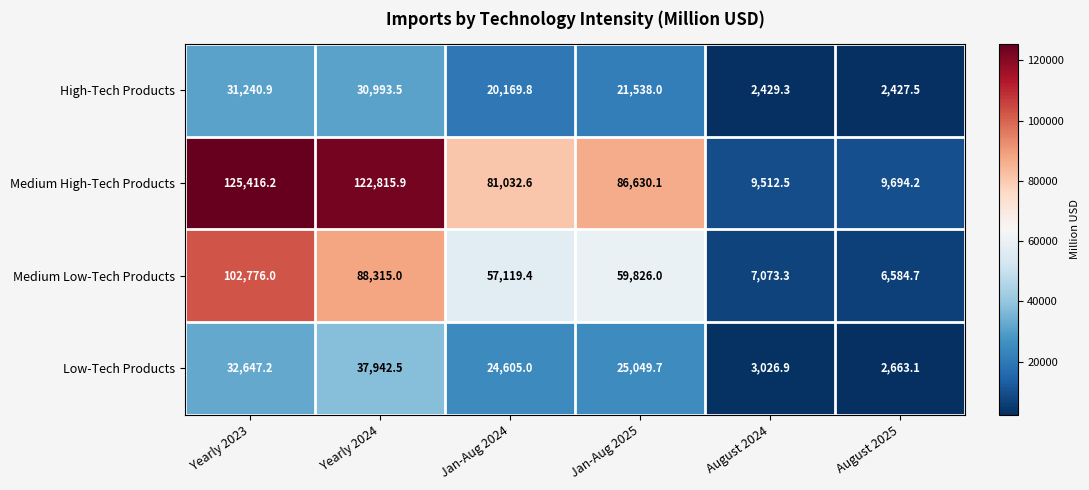

Where is High-Tech Products nearest to the value 16834?

Jan-Aug 2024